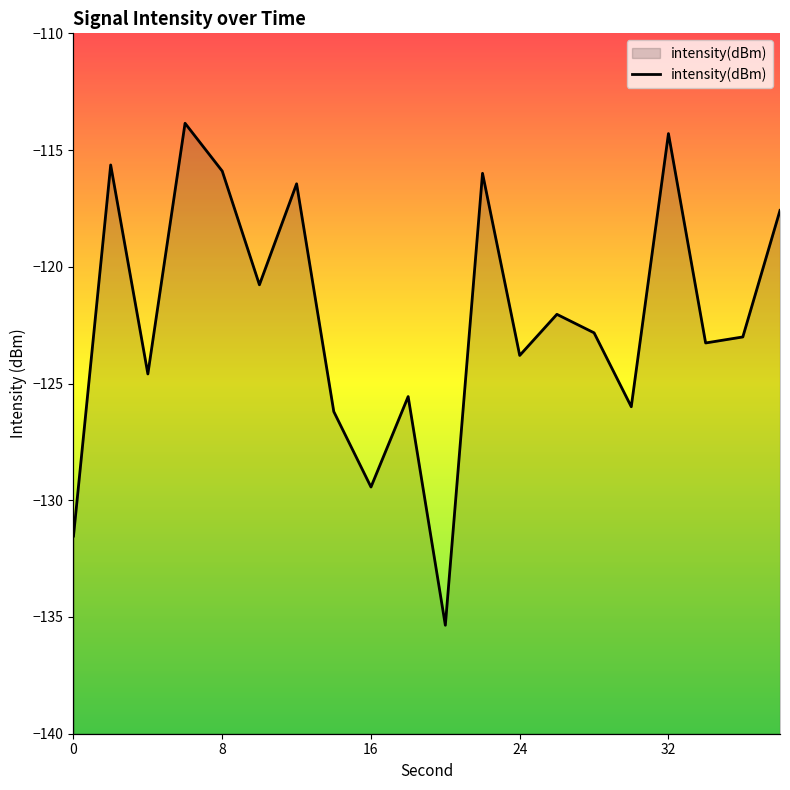

How many lines are shown in the chart?

1